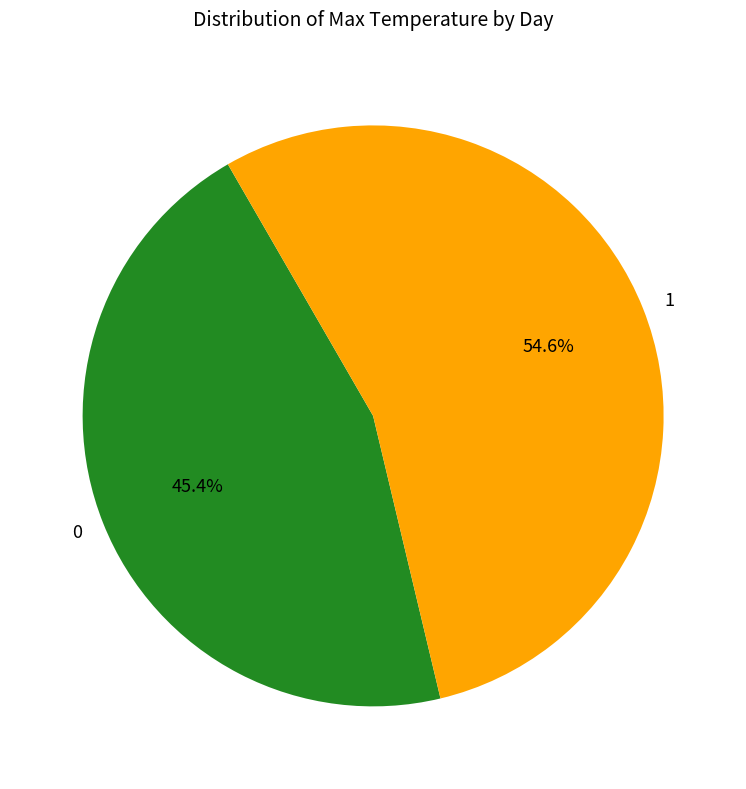

Count the number of slices in the pie.

2